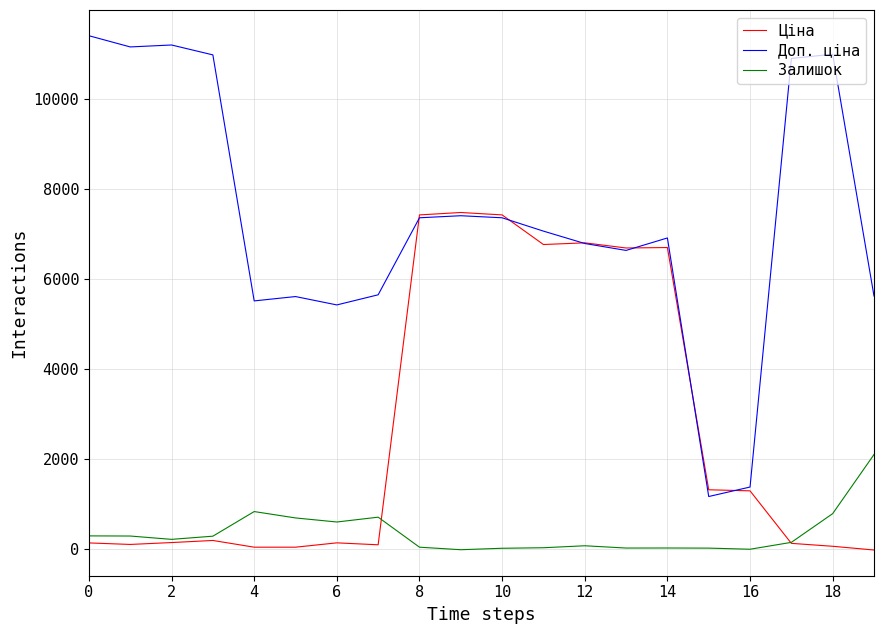

True or false: Залишок and Доп. ціна cross at least once.

False